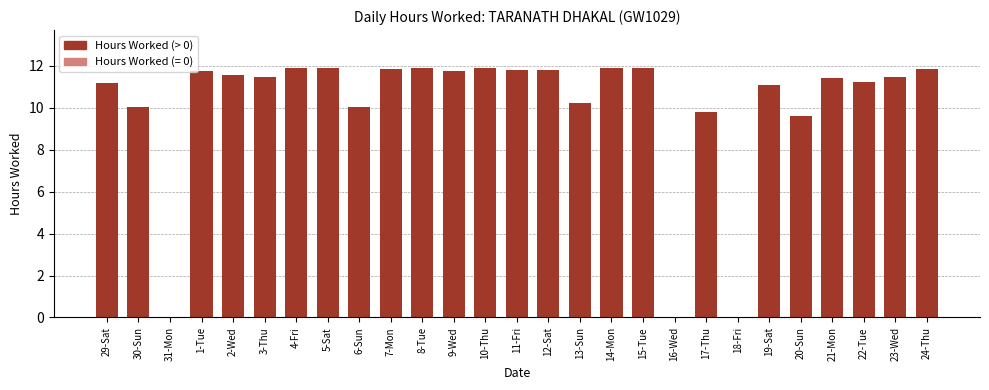

How many categories are shown in the chart?

27